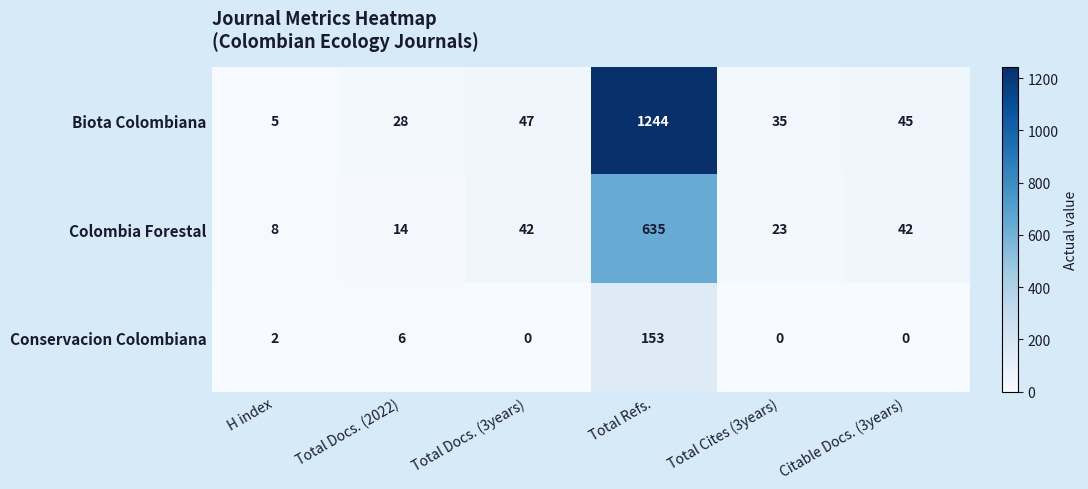

What is the approximate value of Colombia Forestal at H index?

8